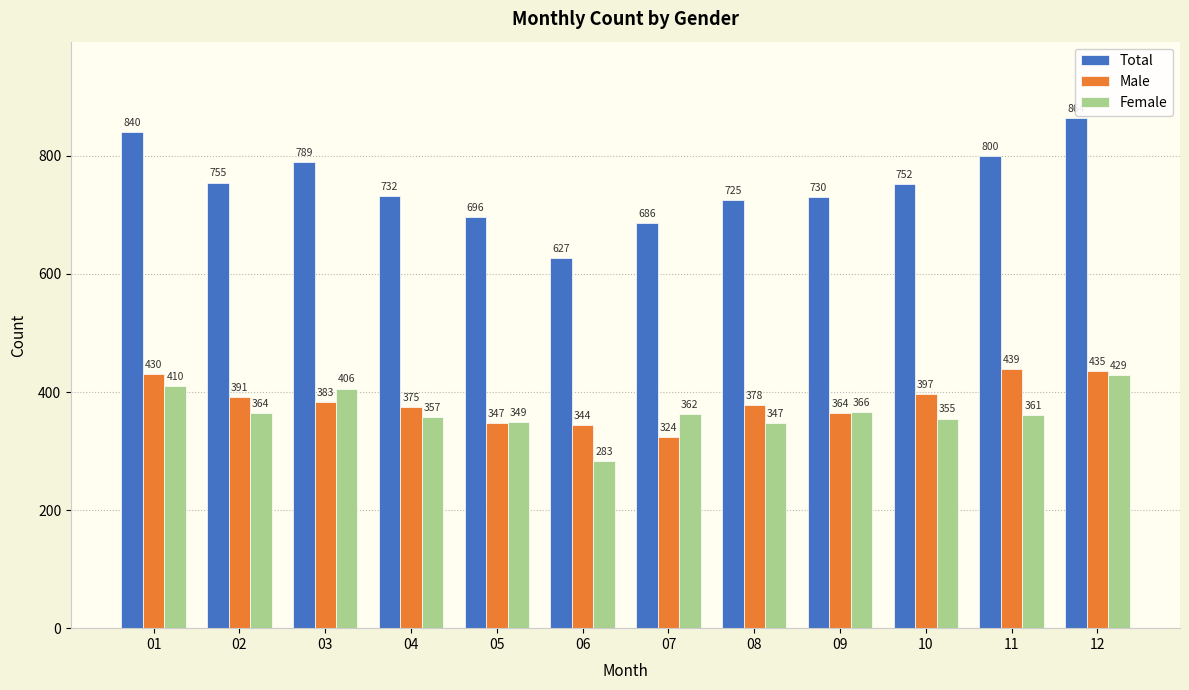

What is the value of the Total bar at the 6th from the left?

627